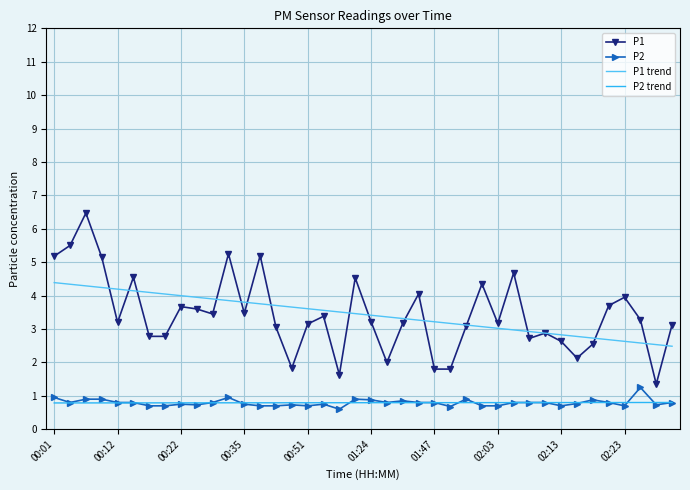

True or false: P2 trend and P1 trend cross at least once.

False